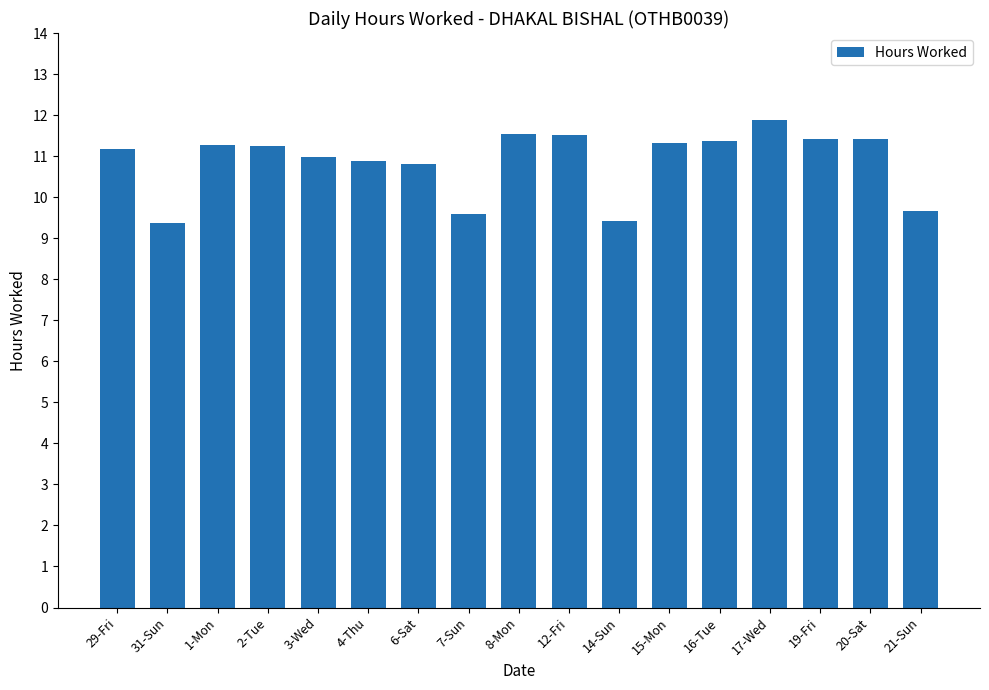

What is the difference between the values at 15-Mon and 3-Wed?

0.3